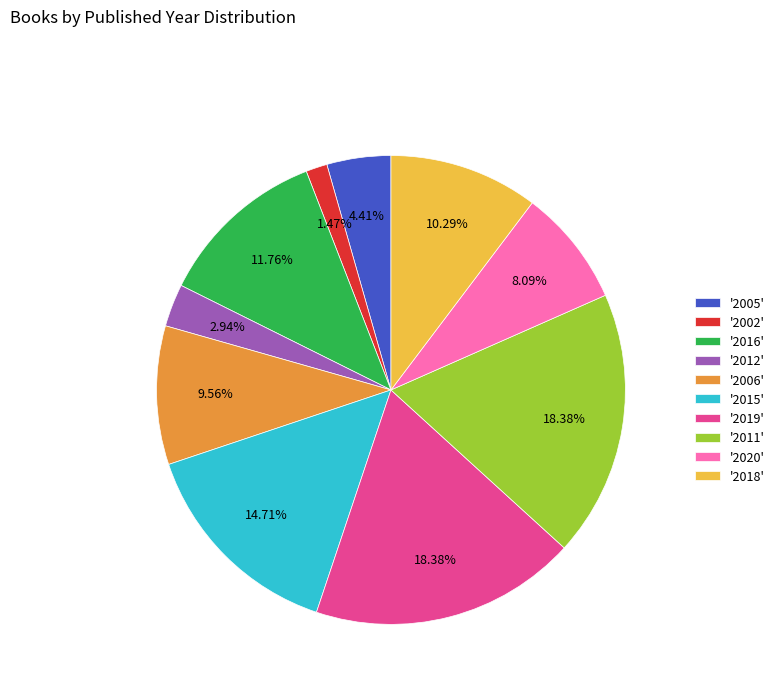

Is '2015' the majority of the pie?

No